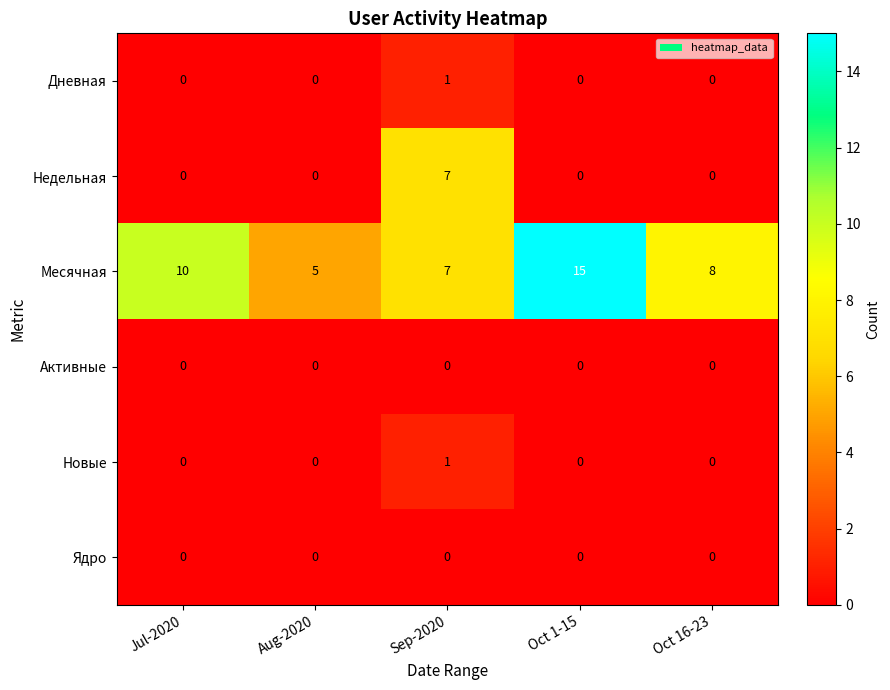

Which series has the widest spread of values?

Месячная